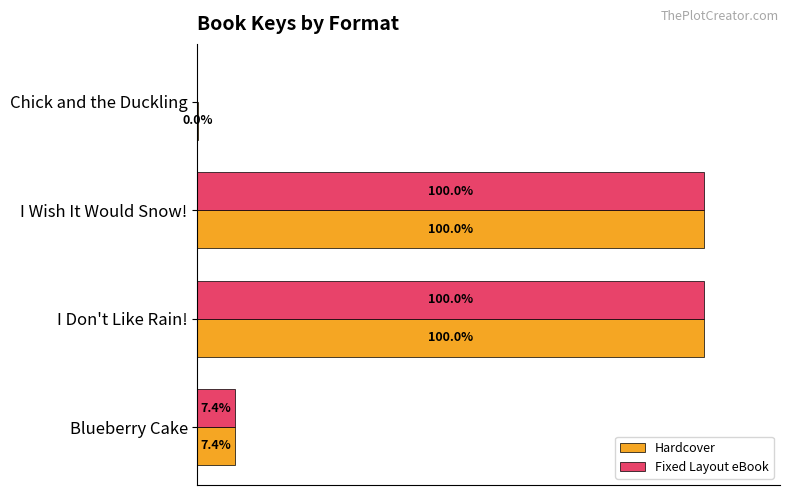

Where is Fixed Layout eBook nearest to the value 50?

Blueberry Cake